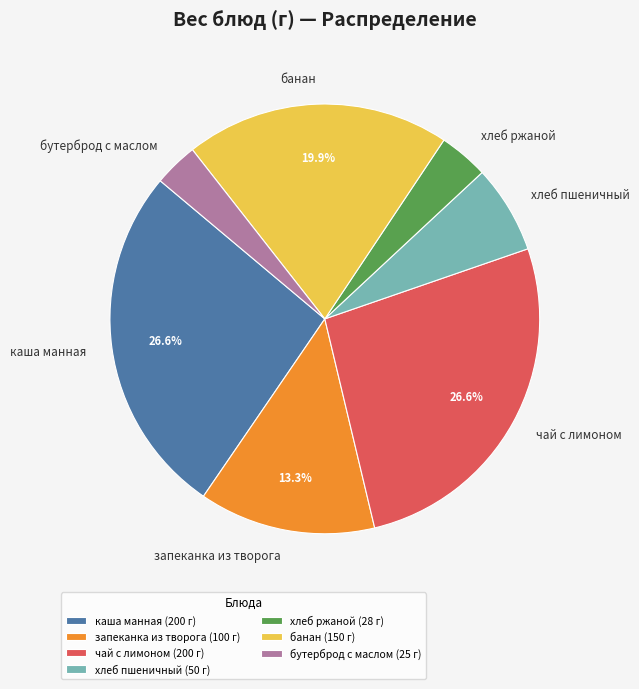

What percentage is the банан slice, to the nearest percent?

20%